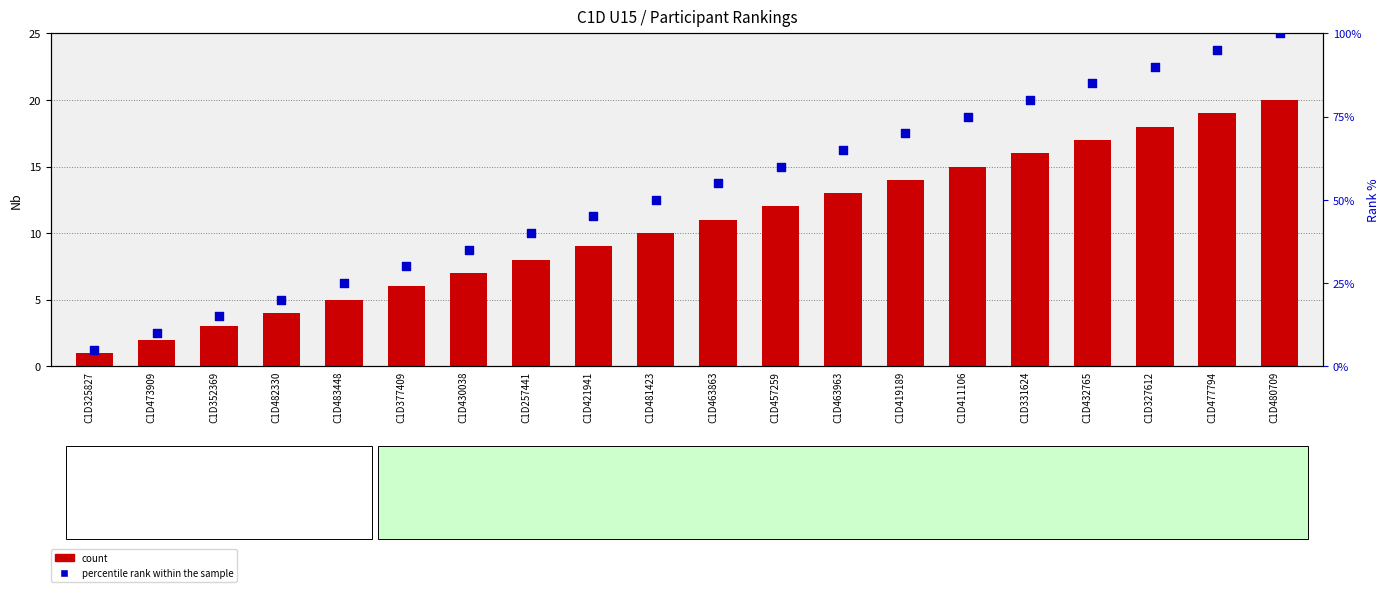

Is the value of percentile rank within the sample at C1D463963 greater than the value of count at C1D352369?

Yes